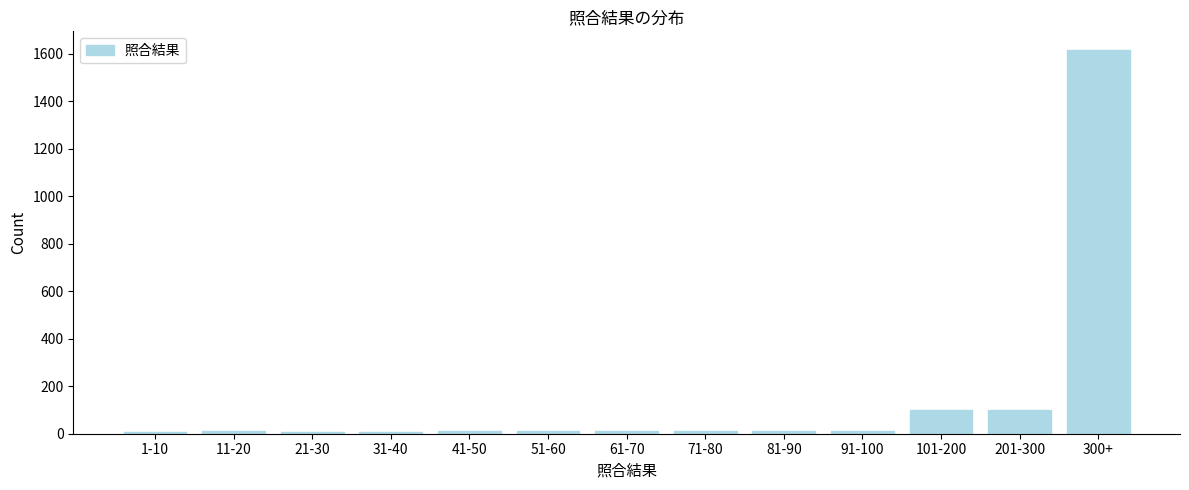

What is the label of the 3rd bar from the left?

21-30